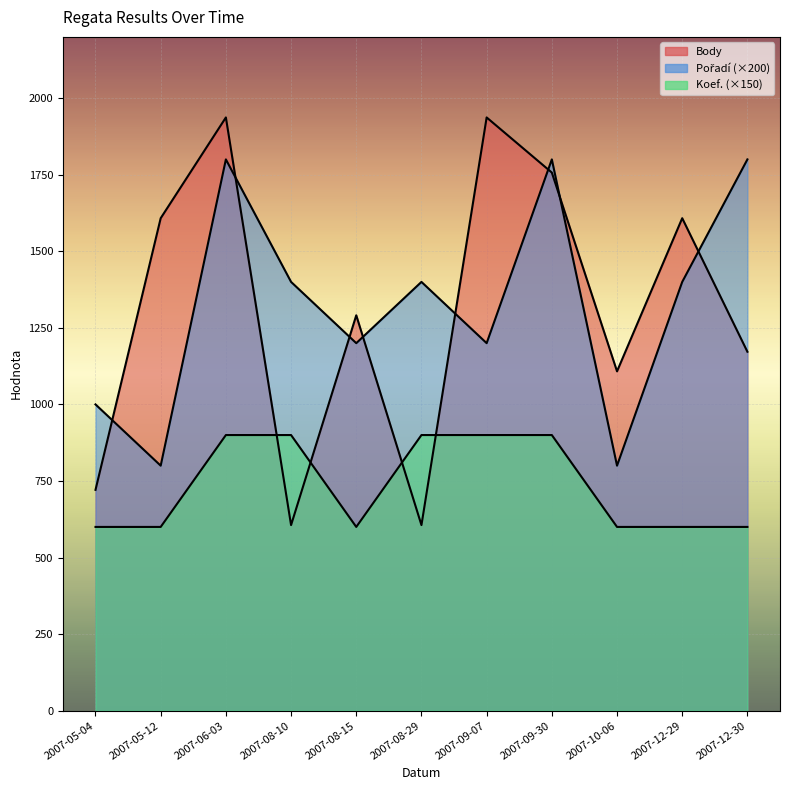

Reading left to right, extract all data points from this chart.

Body: 721	1608	1937	606	1291	606	1937	1757	1108	1608	1172
Pořadí: 1000	800	1800	1400	1200	1400	1200	1800	800	1400	1800
Koef.: 600	600	900	900	600	900	900	900	600	600	600